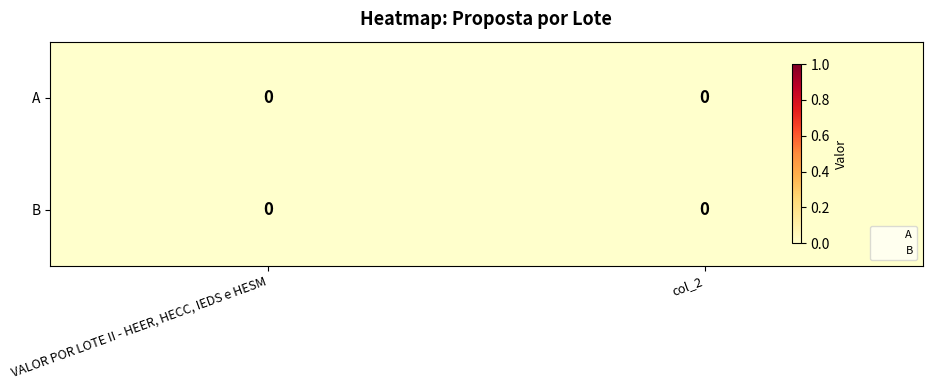

How many data points does each series have?

2